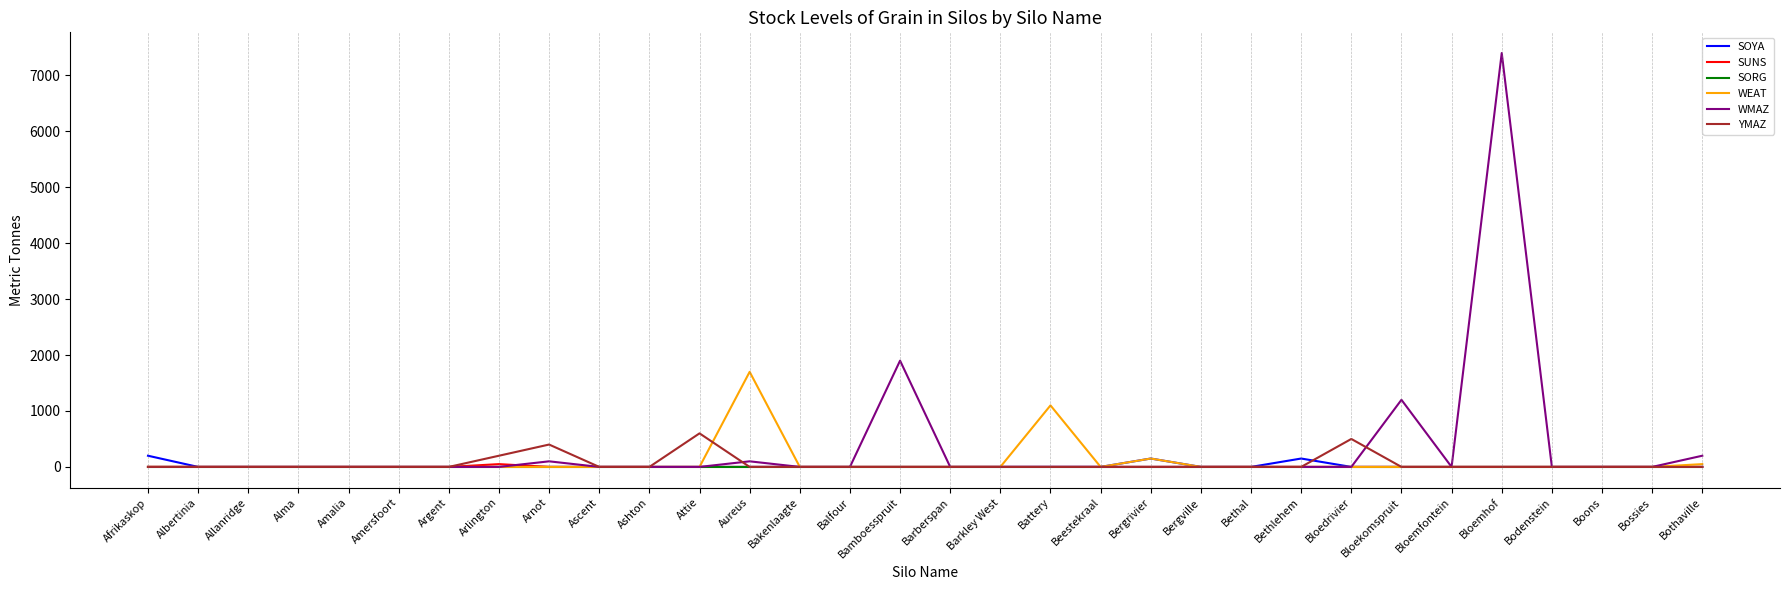

At which category is the sum across all series the highest?

Bloemhof